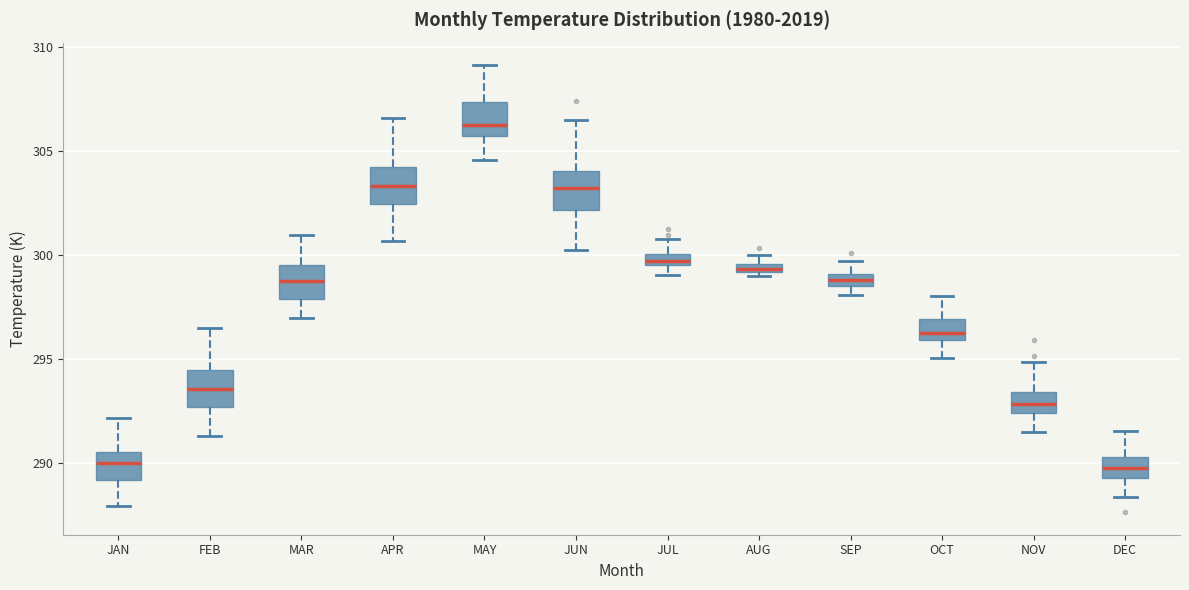

Where does the lower whisker of the box for MAR end on the y-axis? The values are not printed on the chart, so give them approximately, as read against the axis.

297.0